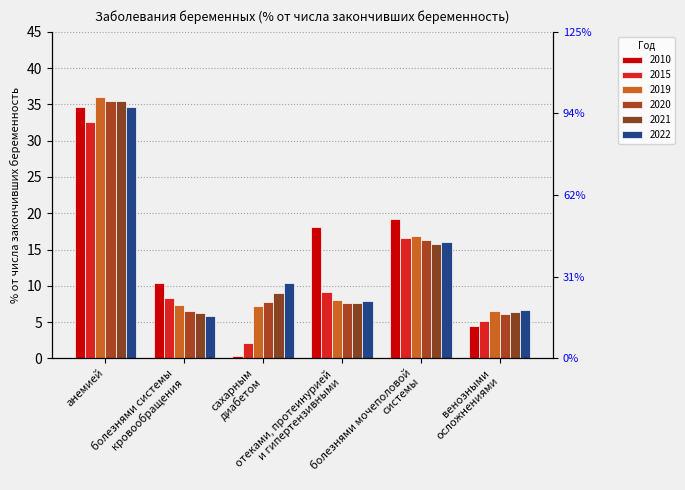

What is the spread (max minus min) of values at анемией?

3.4